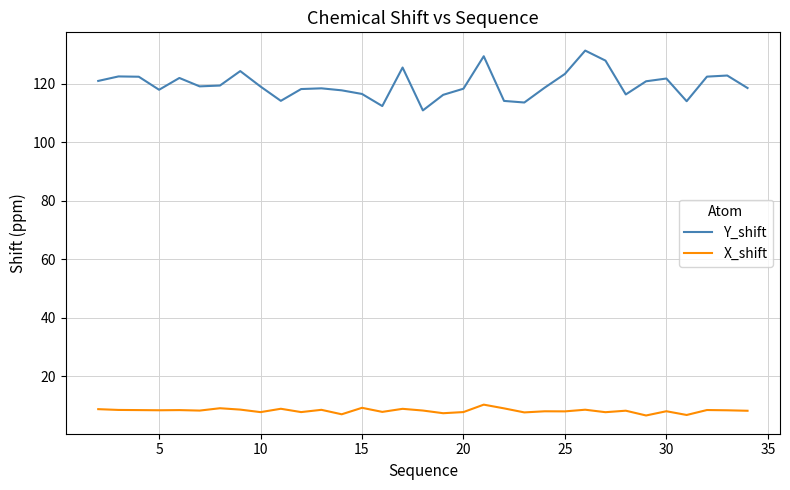

What is the difference between the second highest and minimum values in the X_shift series?

2.6